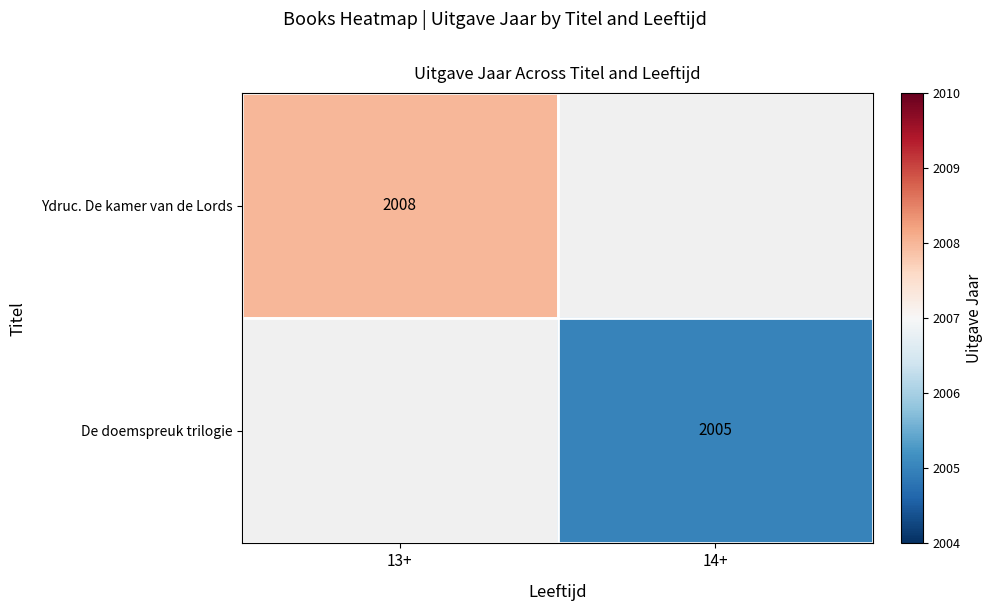

Is it true that Ydruc. De kamer van de Lords equals 2008 at 13+?

True